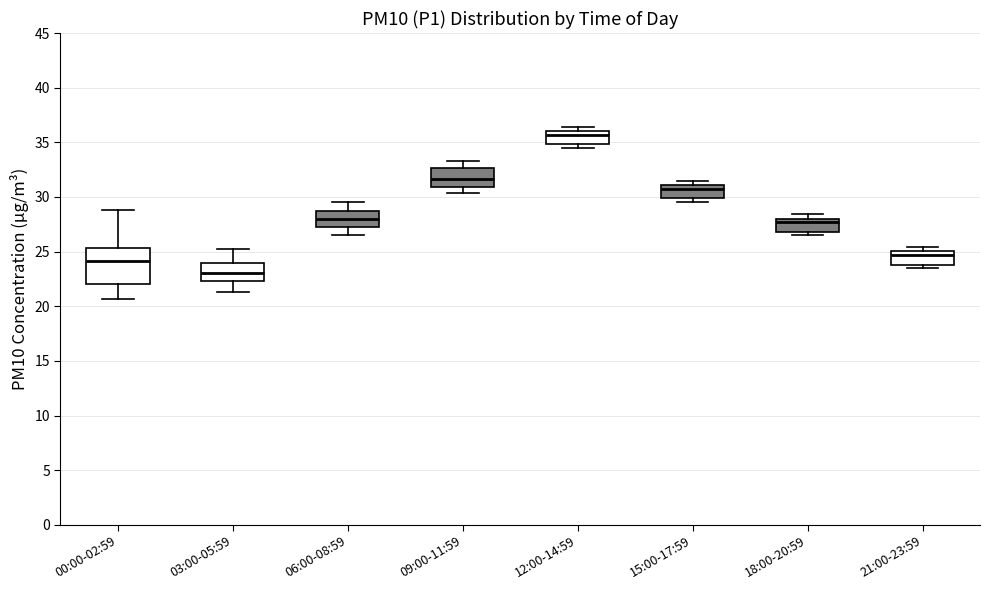

Comparing the boxes themselves (not the whiskers), which one is the tallest?

00:00-02:59